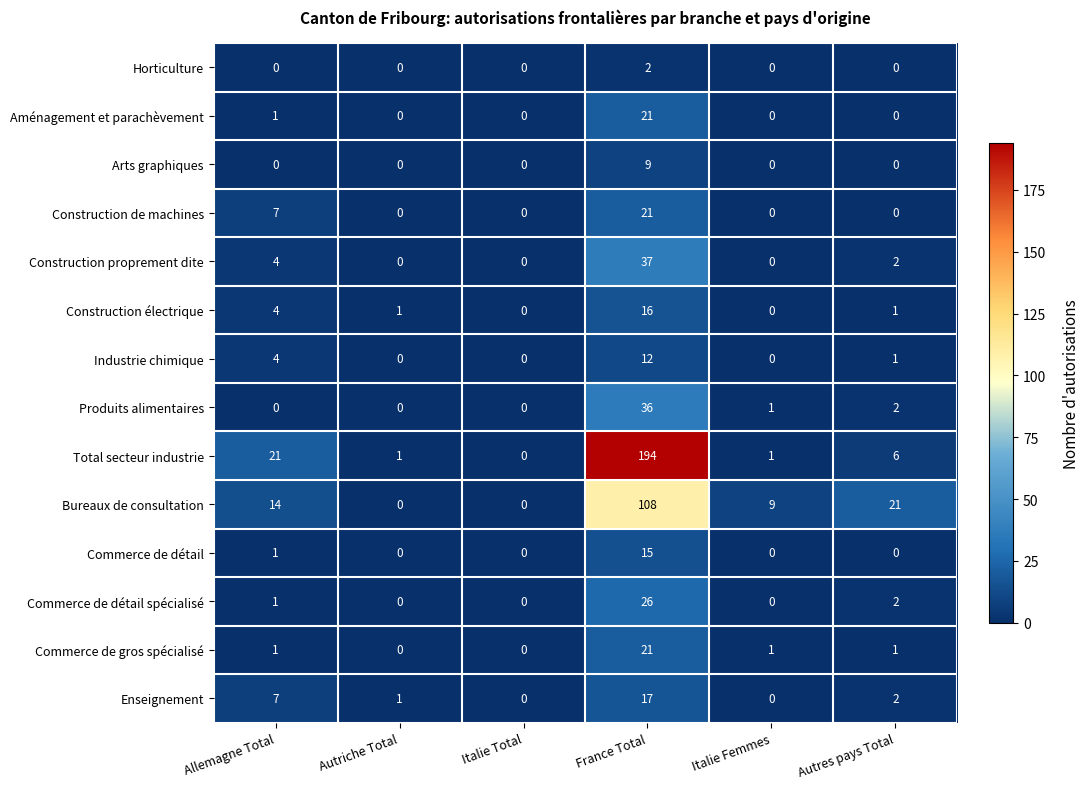

At how many categories does at least one series exceed 110?

1